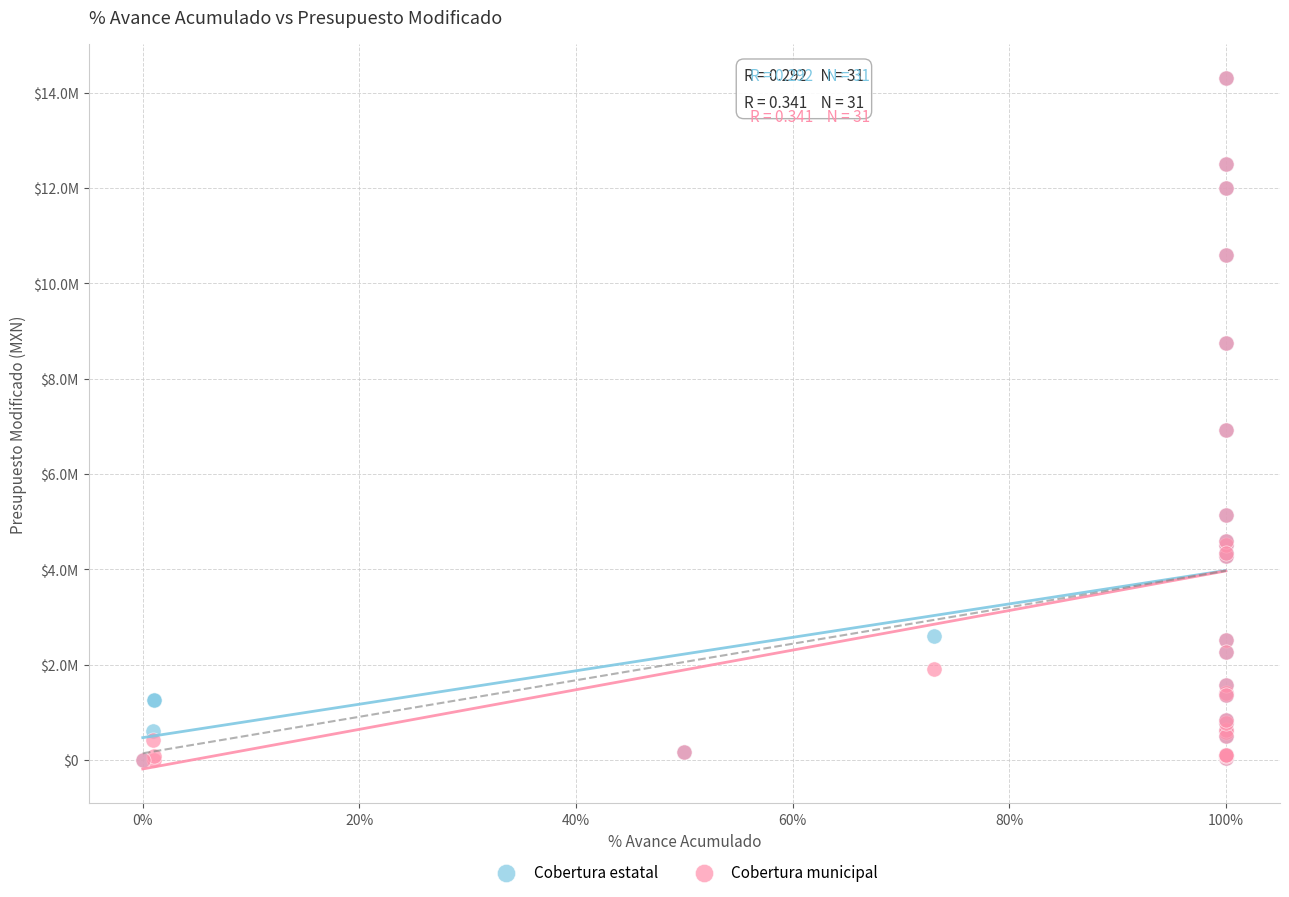

What are all the series names shown in the legend?

Cobertura estatal, Cobertura municipal